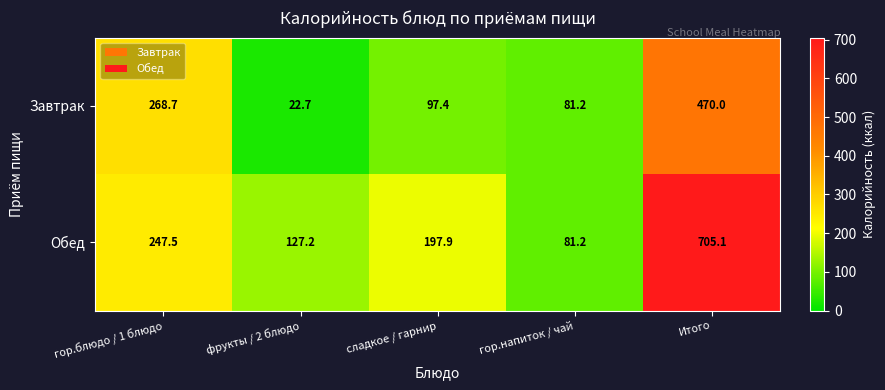

What is the difference between the maximum and minimum values in the Обед series?

623.9